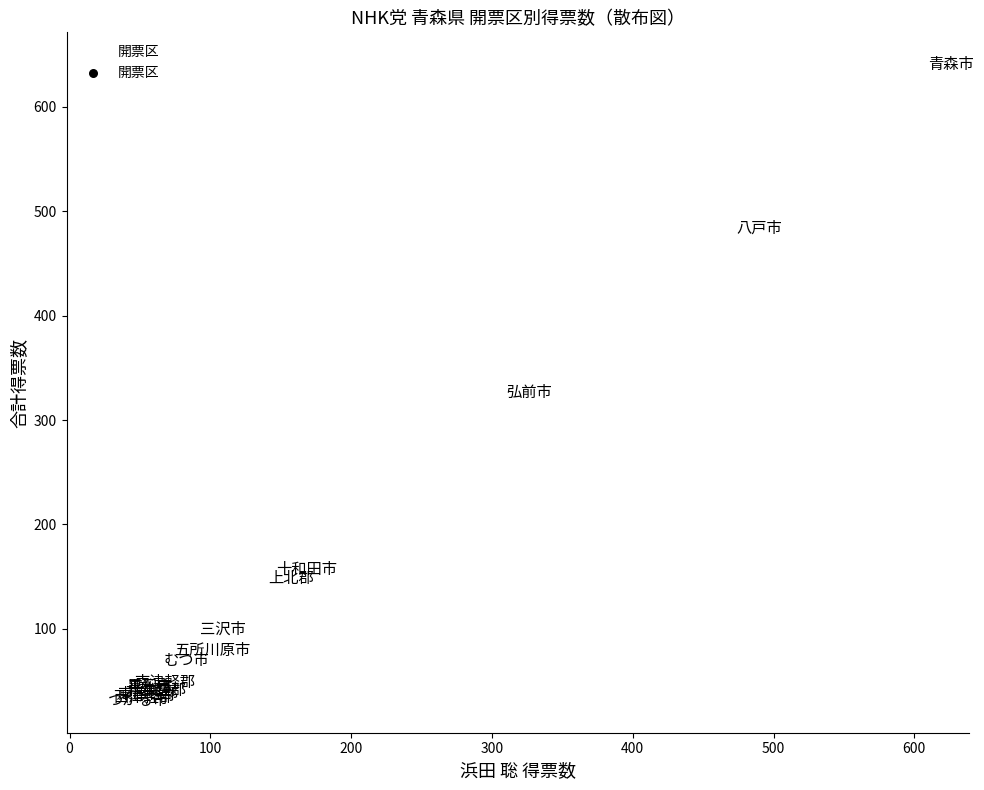

What Y value in the scatter plot is closest to 336?

326.5